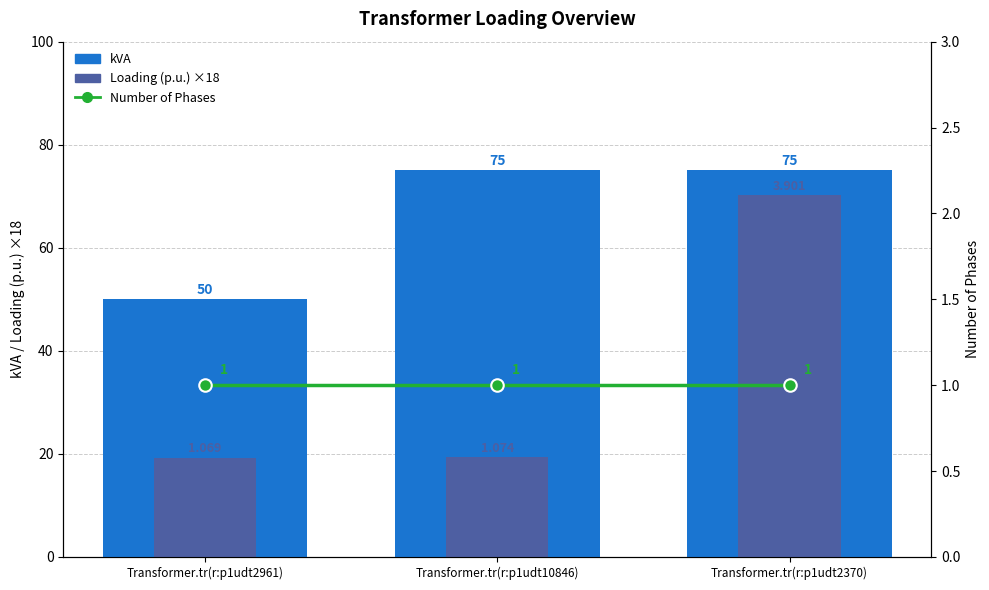

At which label does kVA reach its minimum?

Transformer.tr(r:p1udt2961)